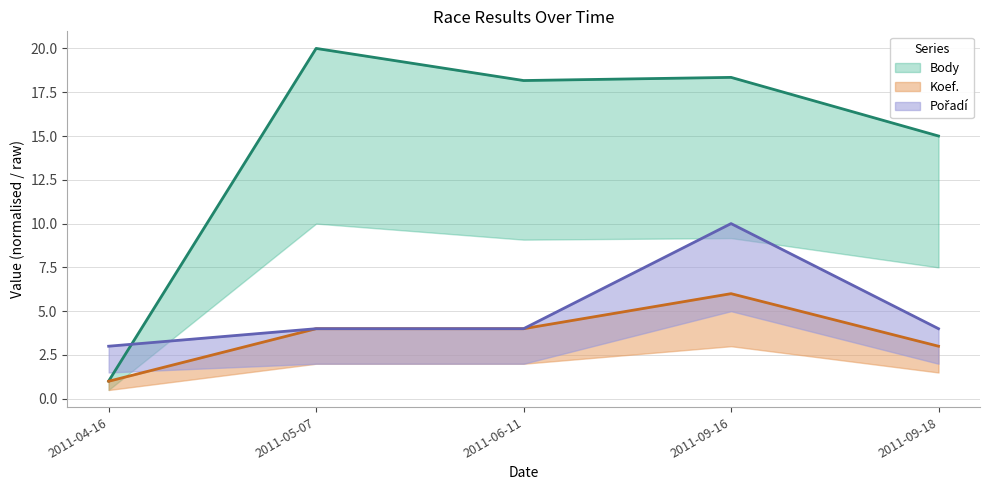

True or false: Koef. has more than 1 interior local peaks.

False